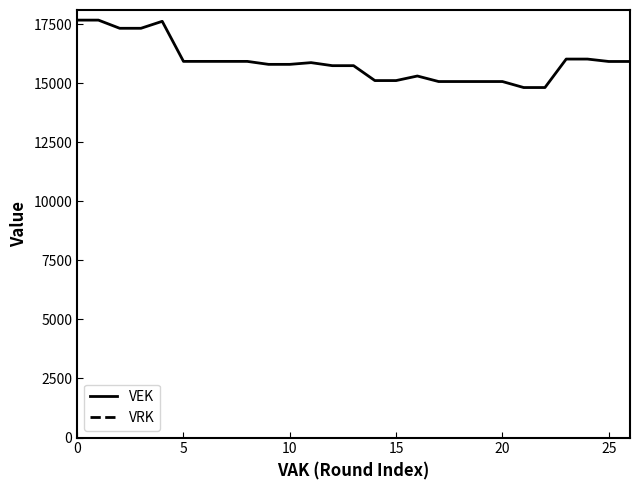

What is the maximum value for VEK?

17670